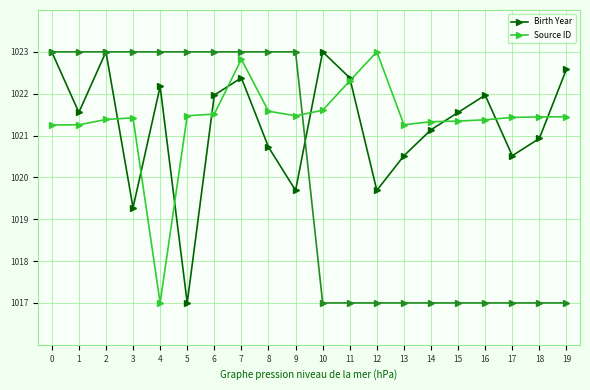

What is the difference between the Source ID values at 11 and 14?

1.0